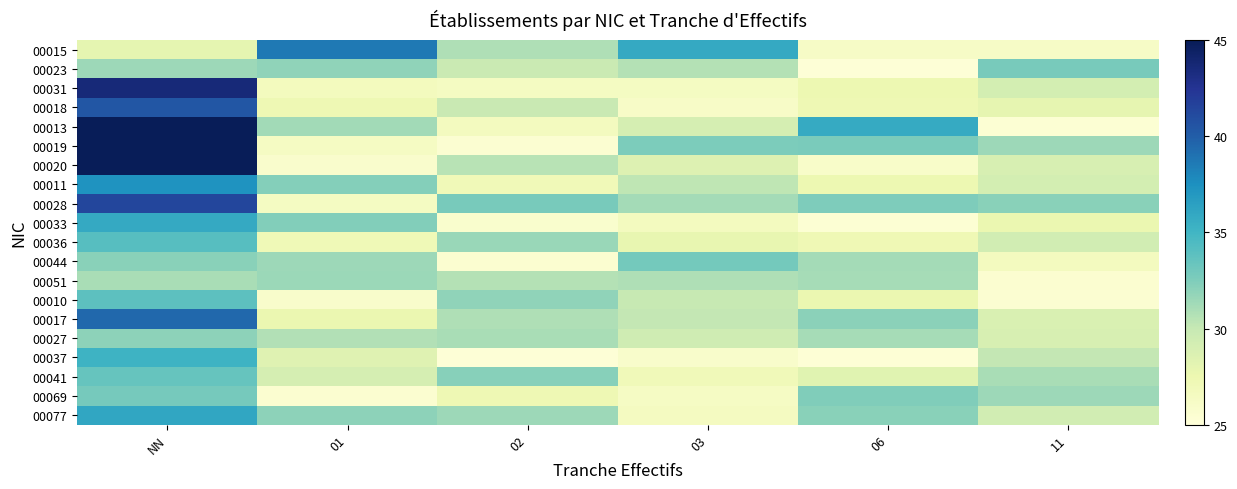

Between 01 and 02, which series saw the biggest shift?

00015